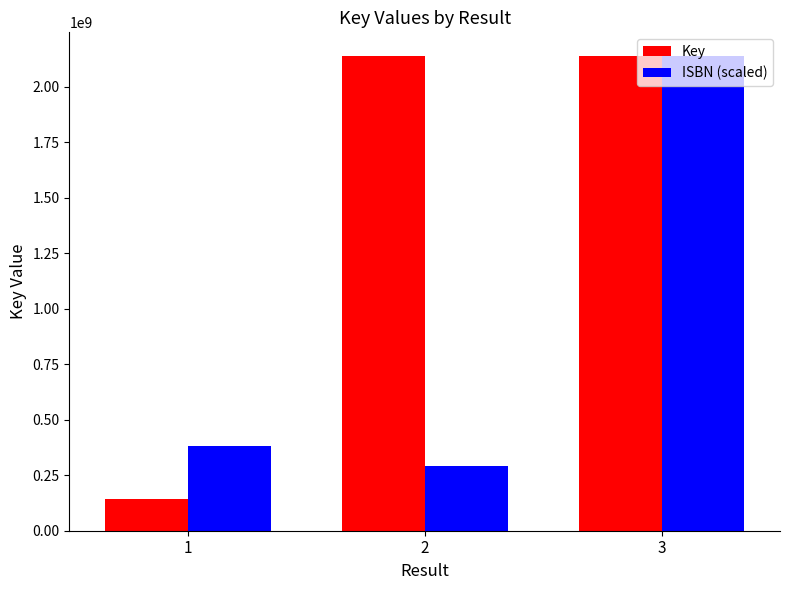

Which category has the highest value in the ISBN (scaled) series?

3